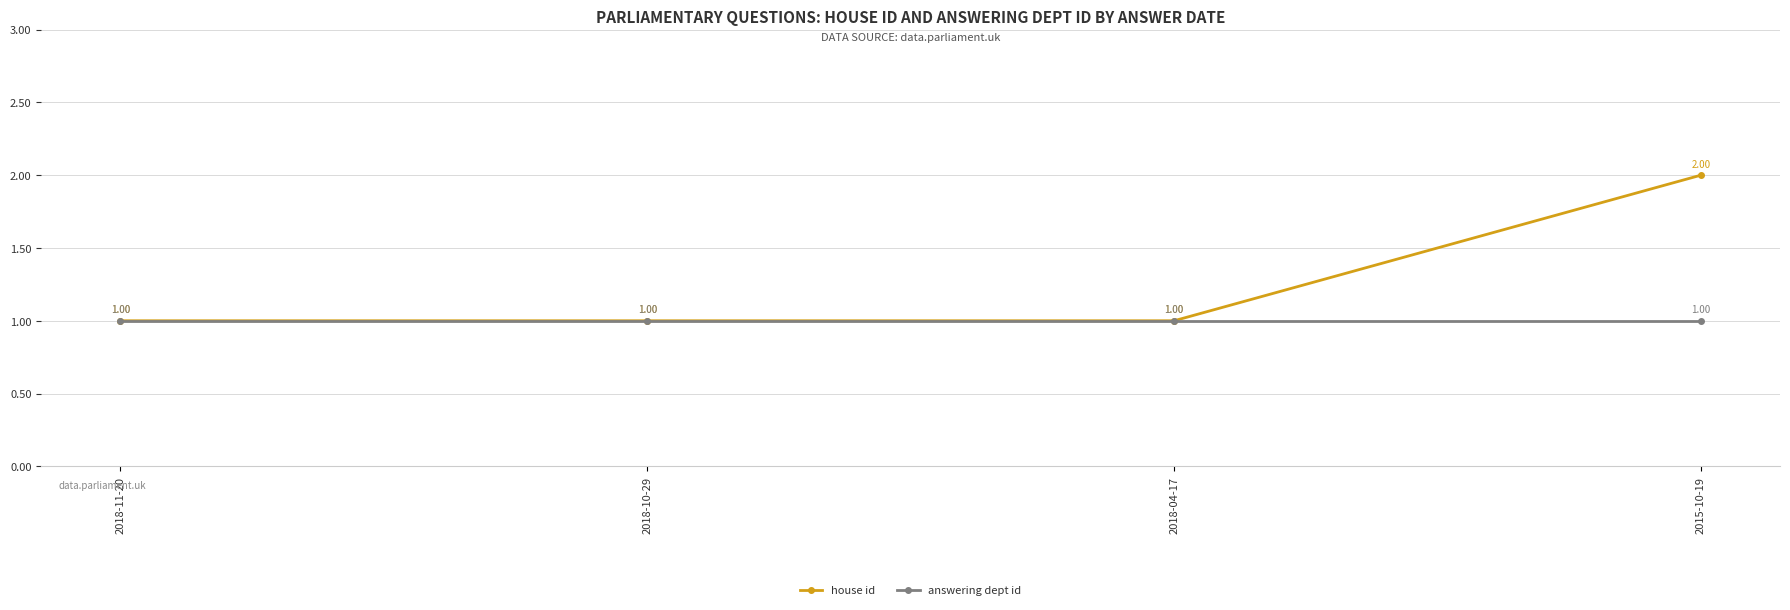

Rank the series by their maximum value, from highest to lowest.

house id, answering dept id